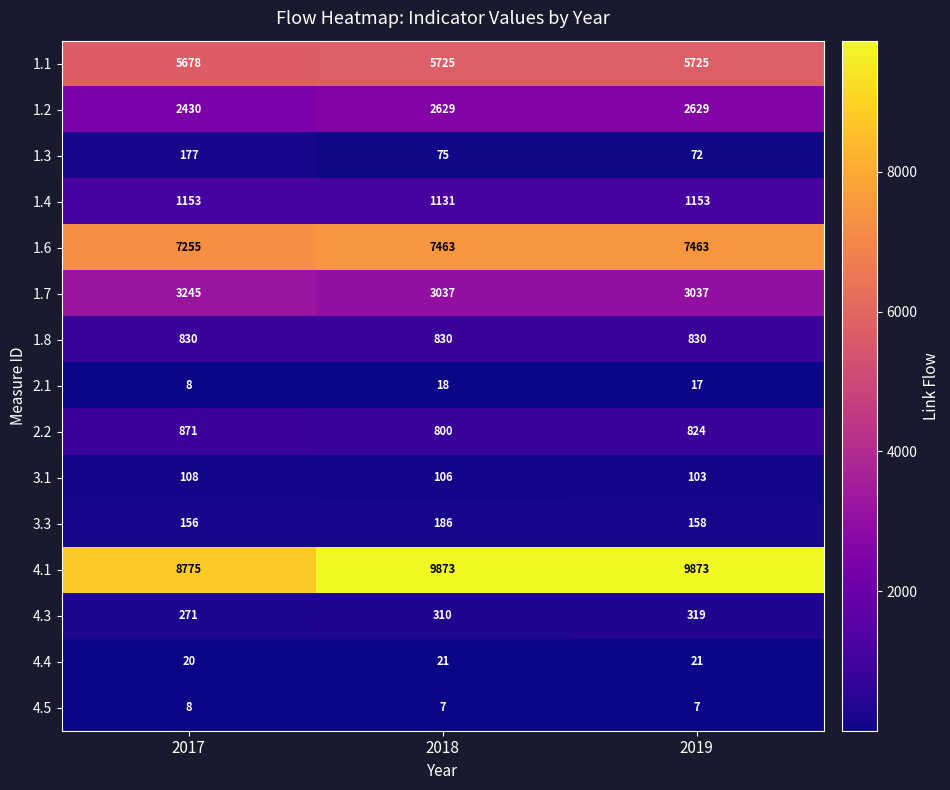

True or false: 1.1 has a value of 5725 at 2018.

True